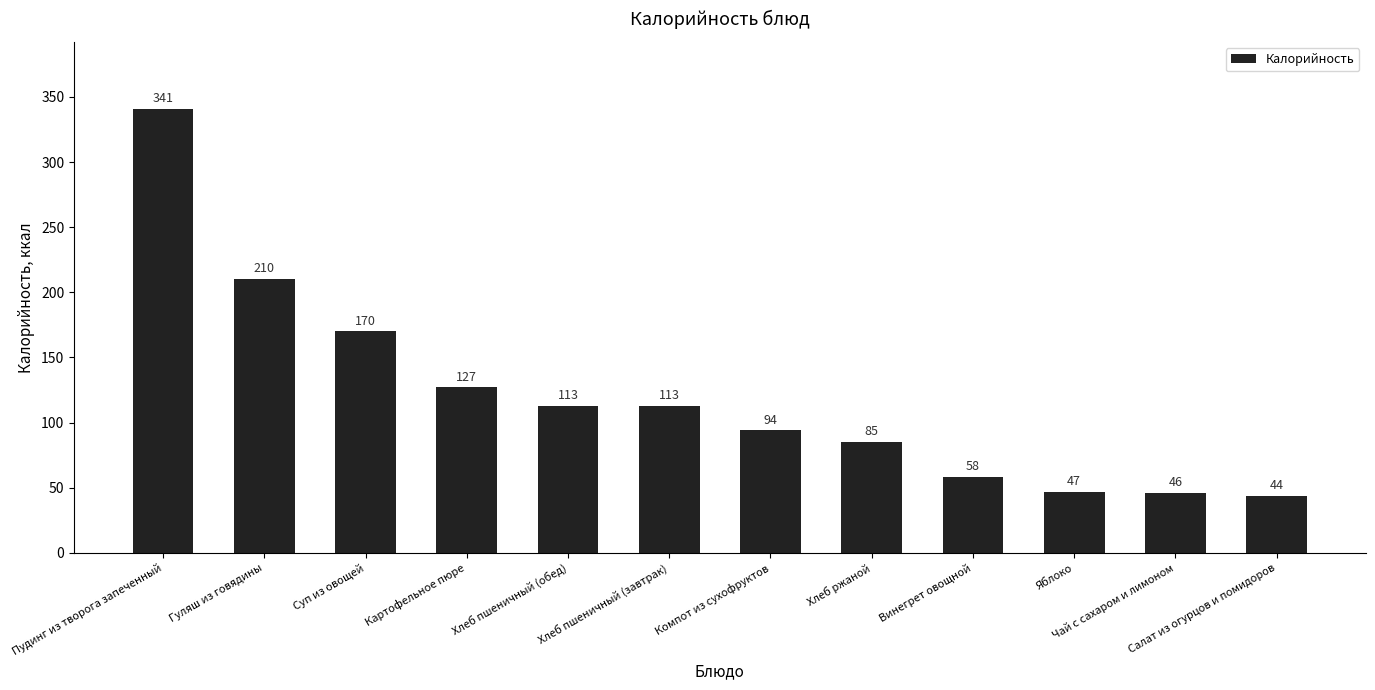

What is the average value?

121